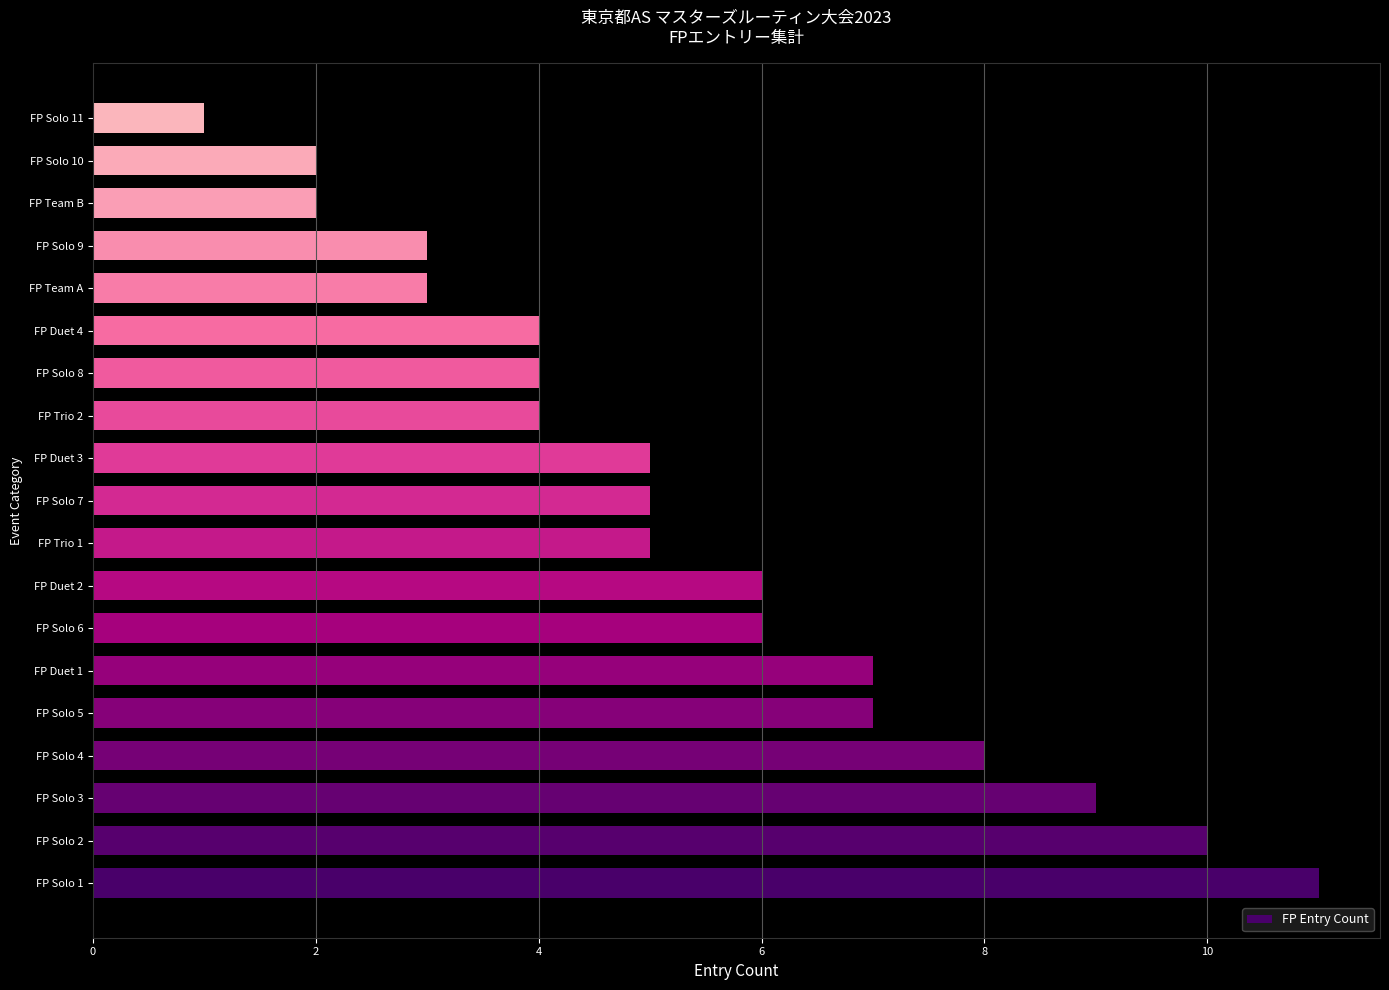

The chart shows a value of 1 at FP Team A. True or false?

False